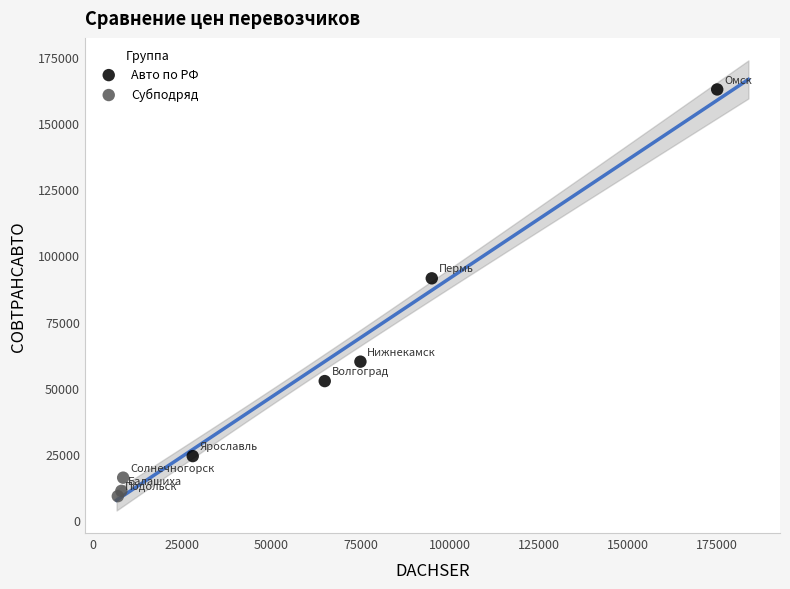

Which series contains the lowest Y value?

Субподряд